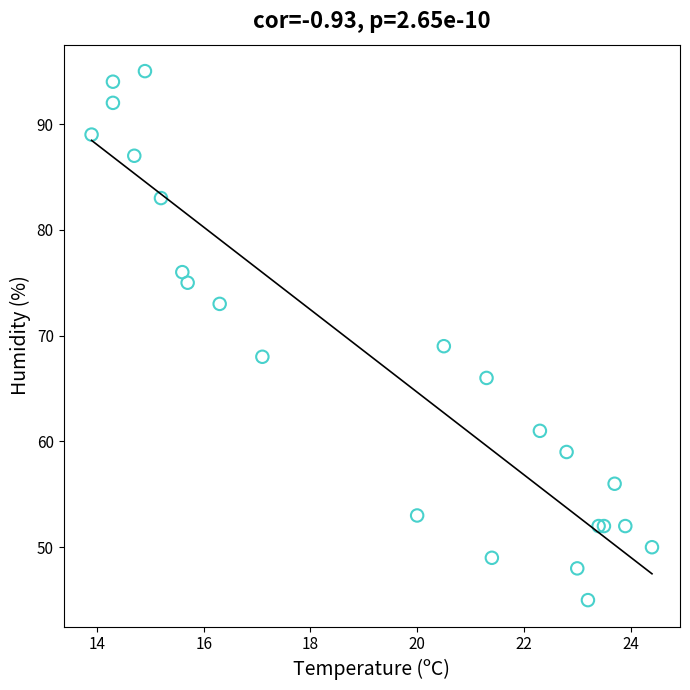

What Y value in the scatter plot is closest to 70?

69